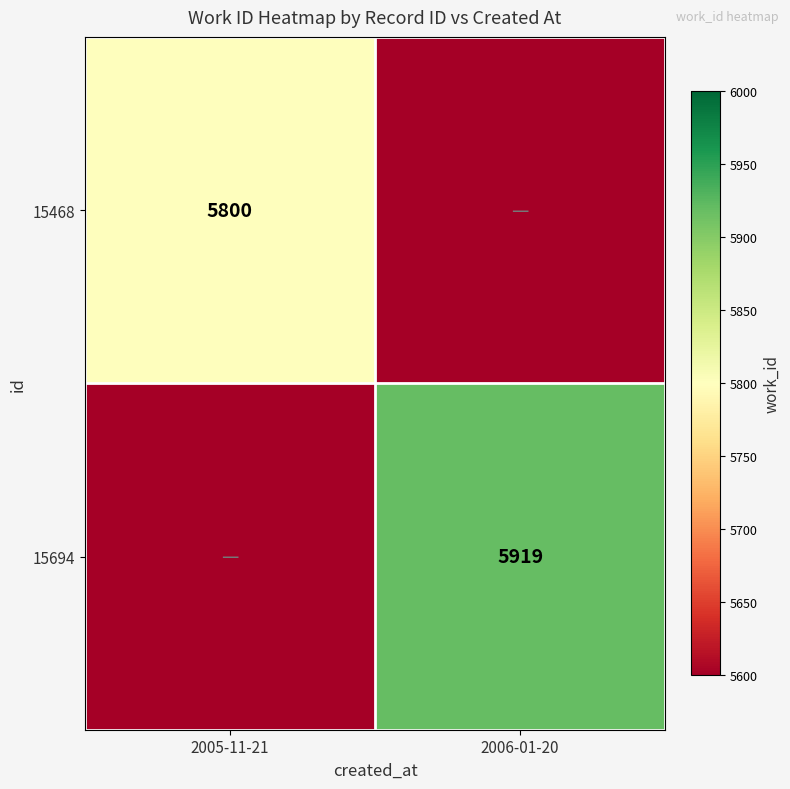

True or false: 15694 has a value of 1752 at 2006-01-20.

False